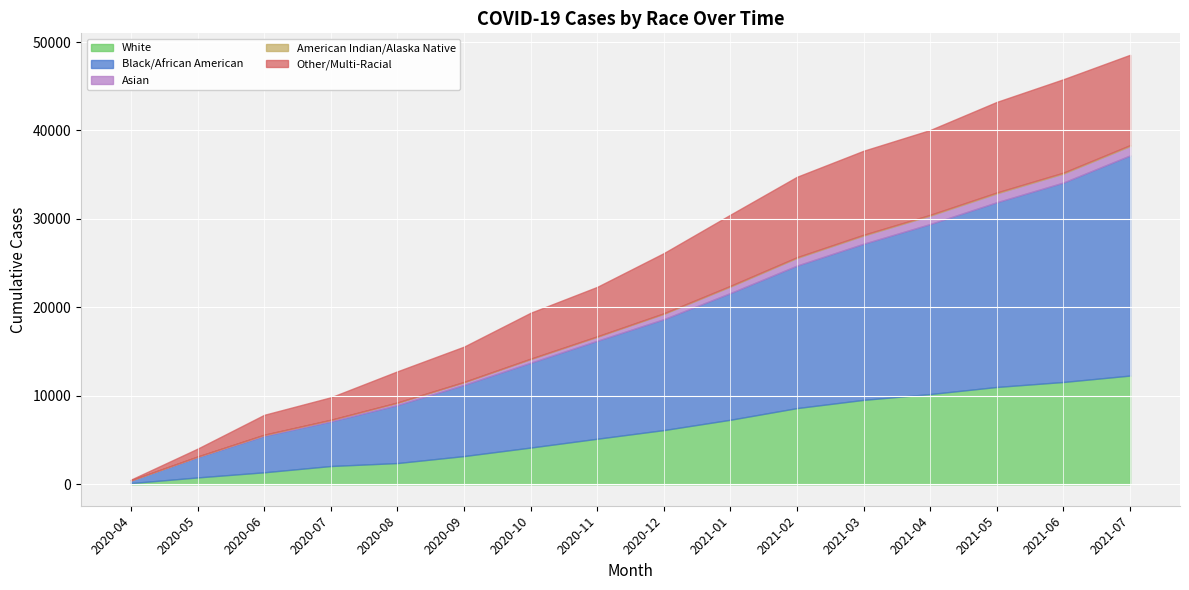

What is the label of the 3rd point from the left?

2020-06